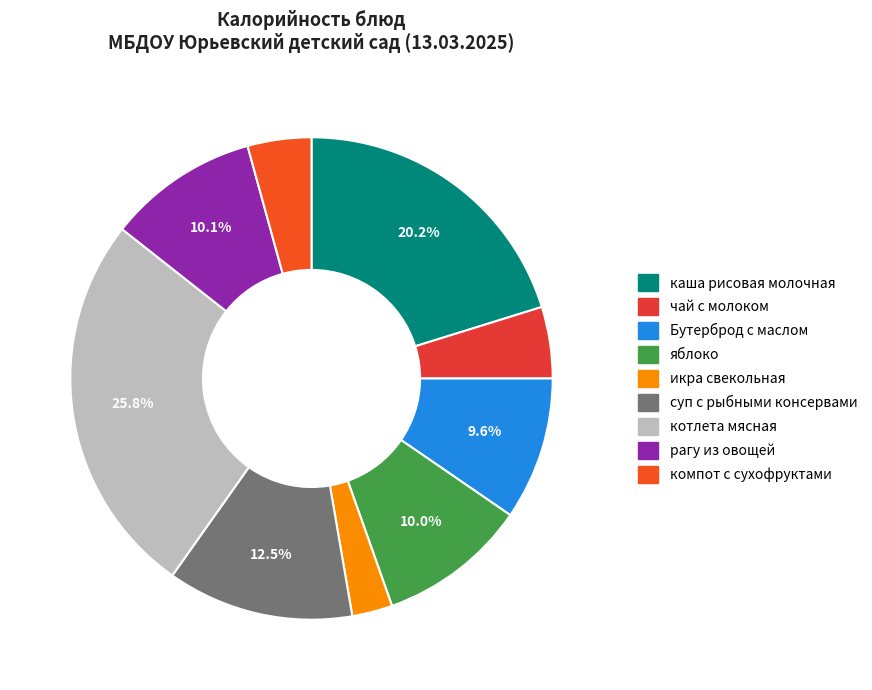

The рагу из овощей slice represents 10% of the pie. True or false?

True